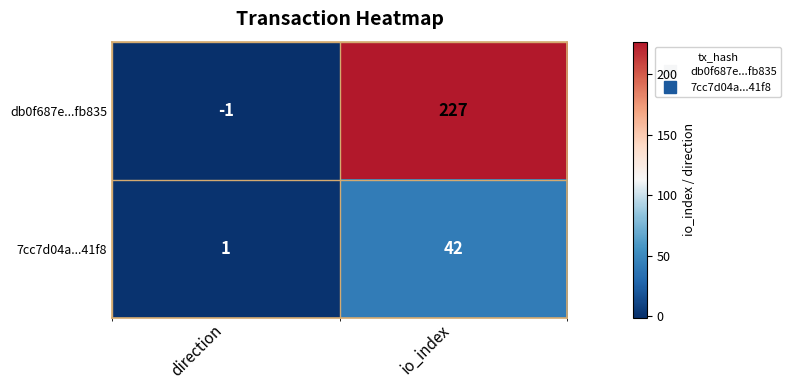

What is the difference between the maximum and minimum values in the db0f687e...fb835 series?

228